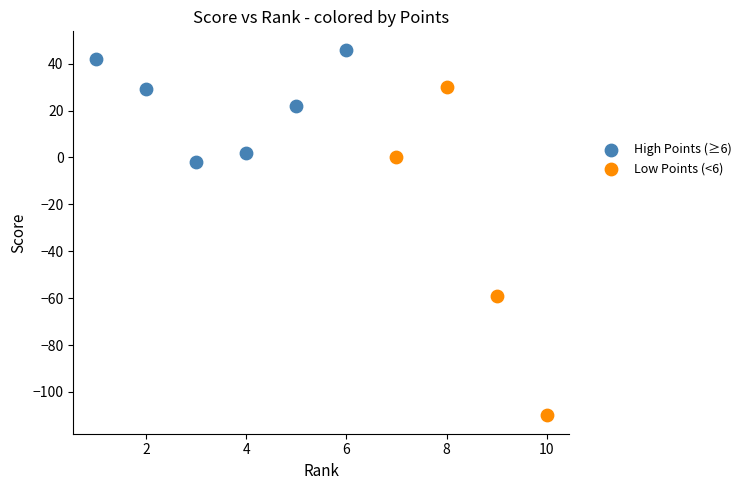

Which series has the widest spread of Y values?

Low Points (<6)